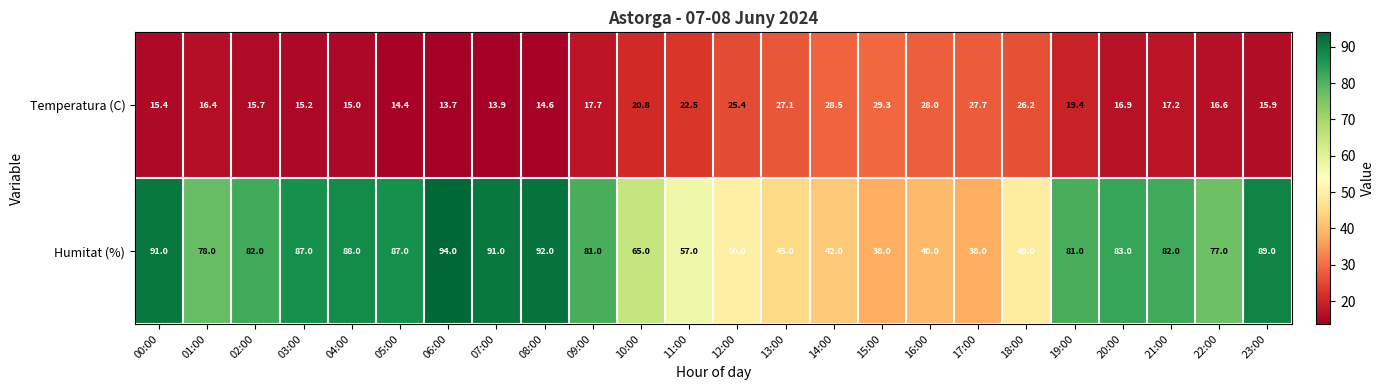

What is the smallest value displayed?

13.7